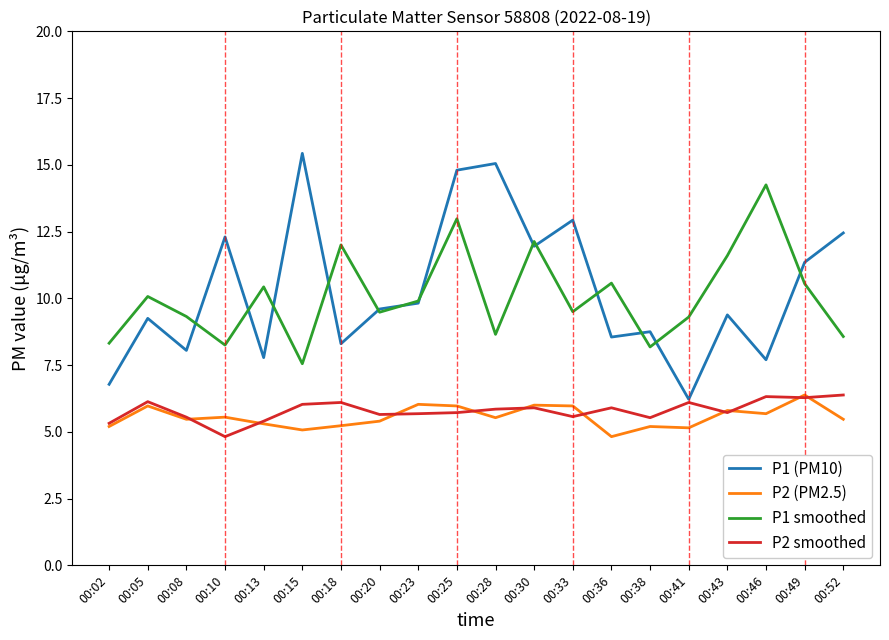

Between 00:18 and 00:43, which series saw the biggest shift?

P1 (PM10)